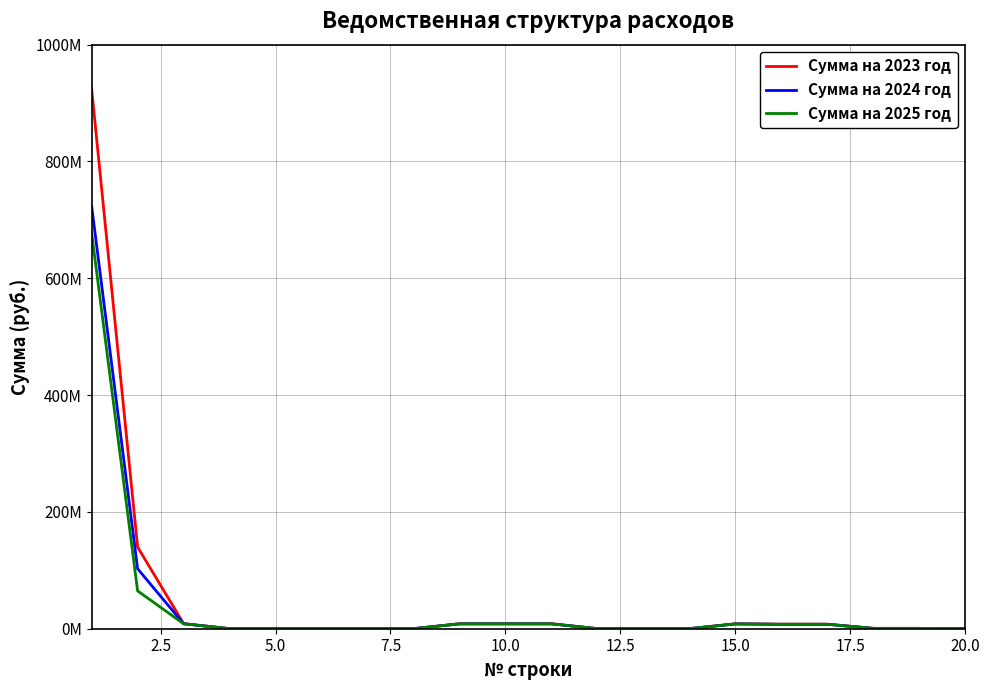

What are all the series names shown in the legend?

Сумма на 2023 год, Сумма на 2024 год, Сумма на 2025 год